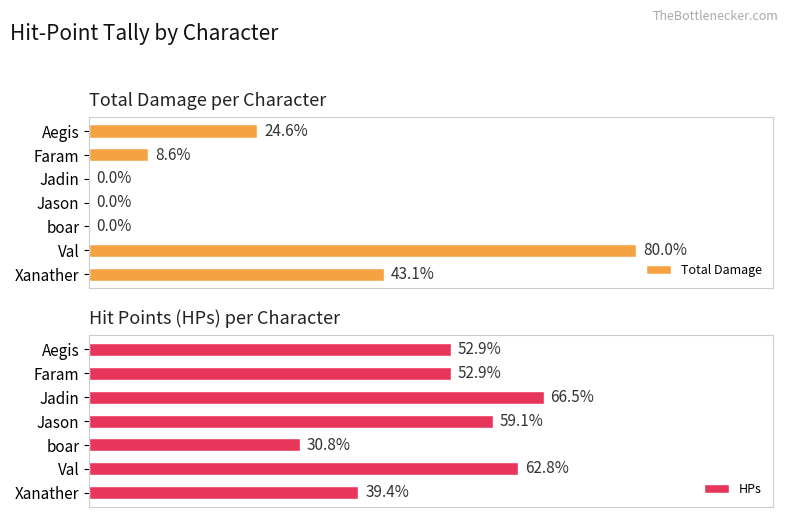

How many data points in Total Damage are above 7?

3